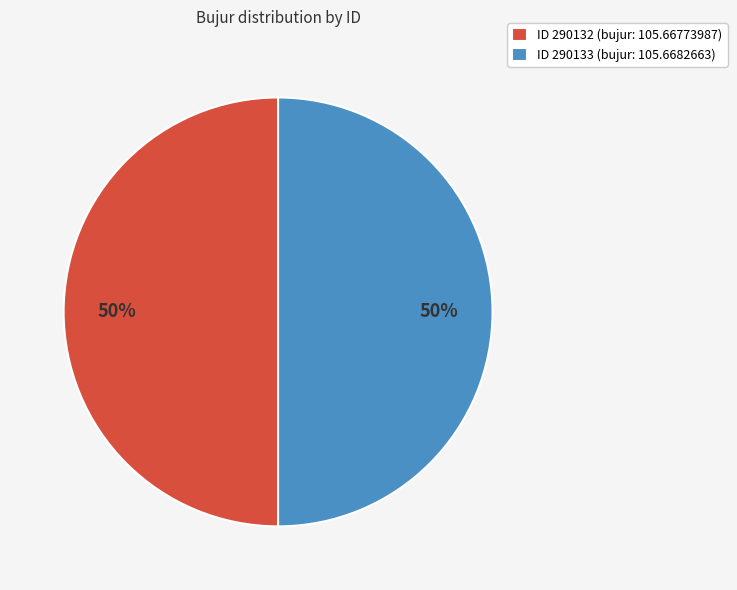

Do ID 290132 (bujur: 105.66773987) and ID 290133 (bujur: 105.6682663) together represent more than half of the pie?

Yes